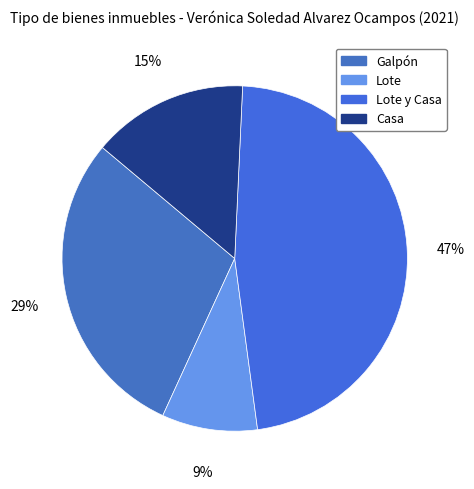

Count the number of slices in the pie.

4